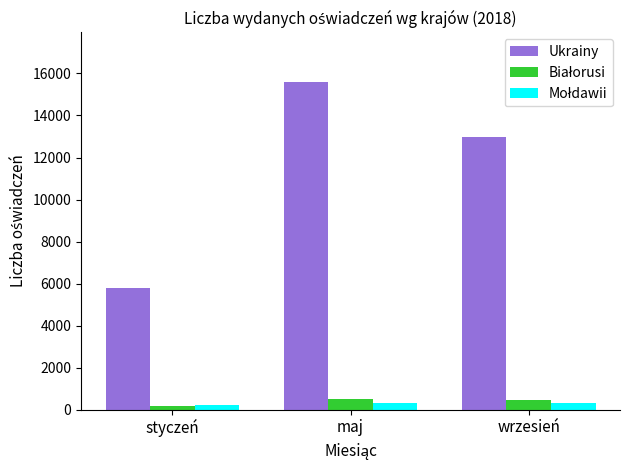

Where does the Ukrainy series first go above 12970?

maj